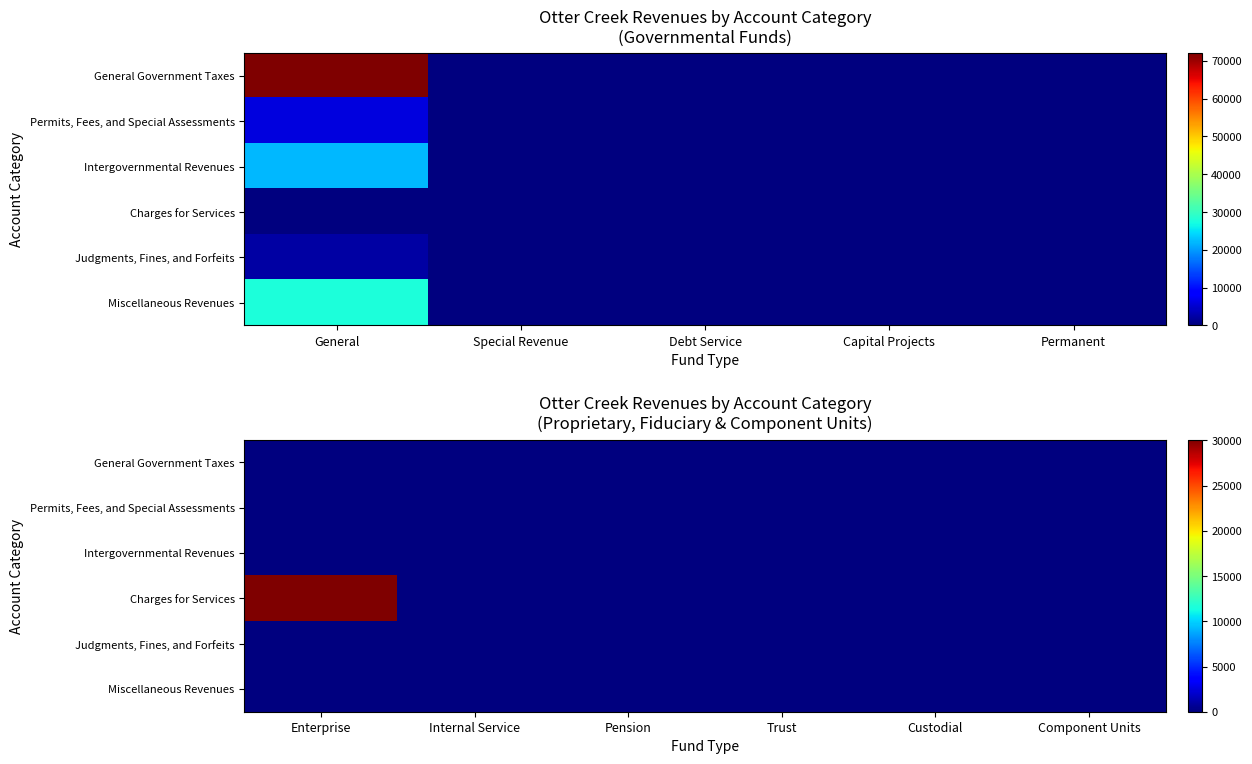

At which label does Charges for Services reach its minimum?

Internal Service